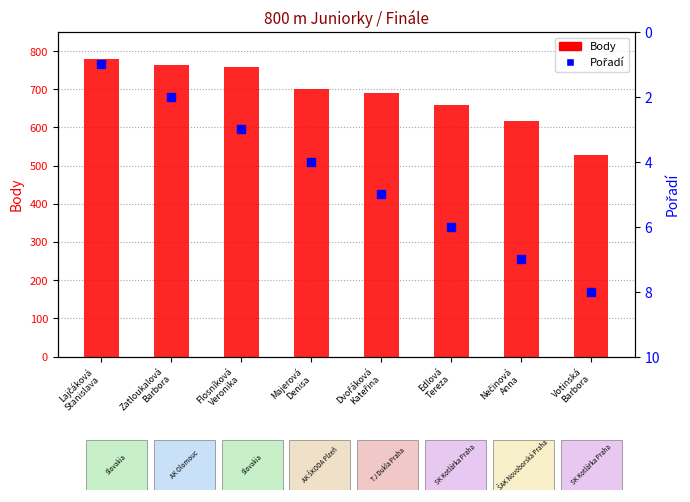

Which series has the largest total across all categories?

Body